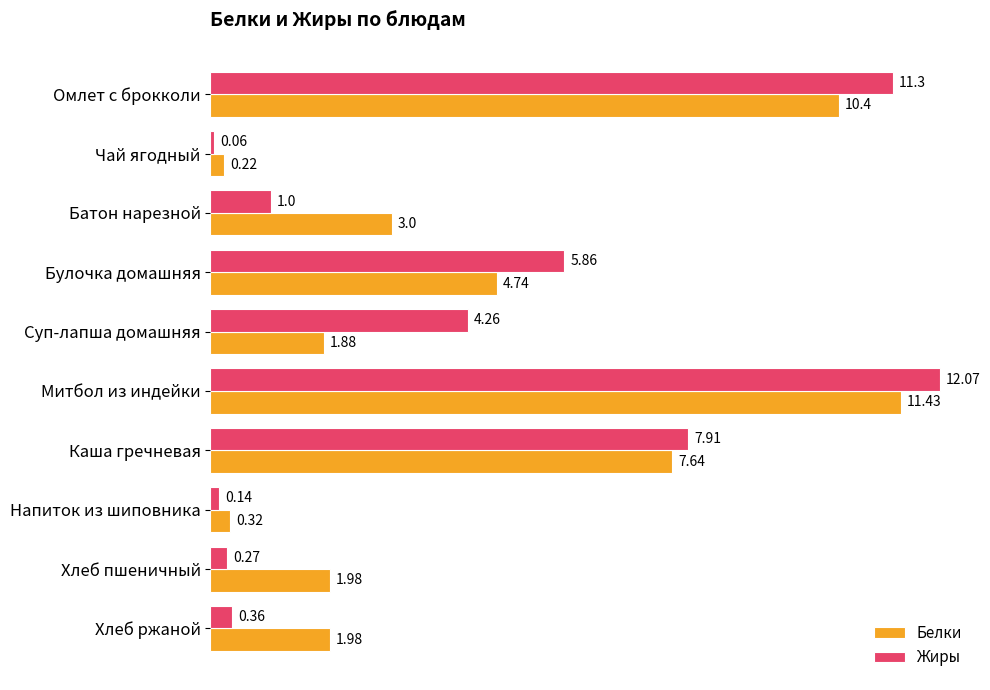

Which category has the lowest value in the Белки series?

Чай ягодный